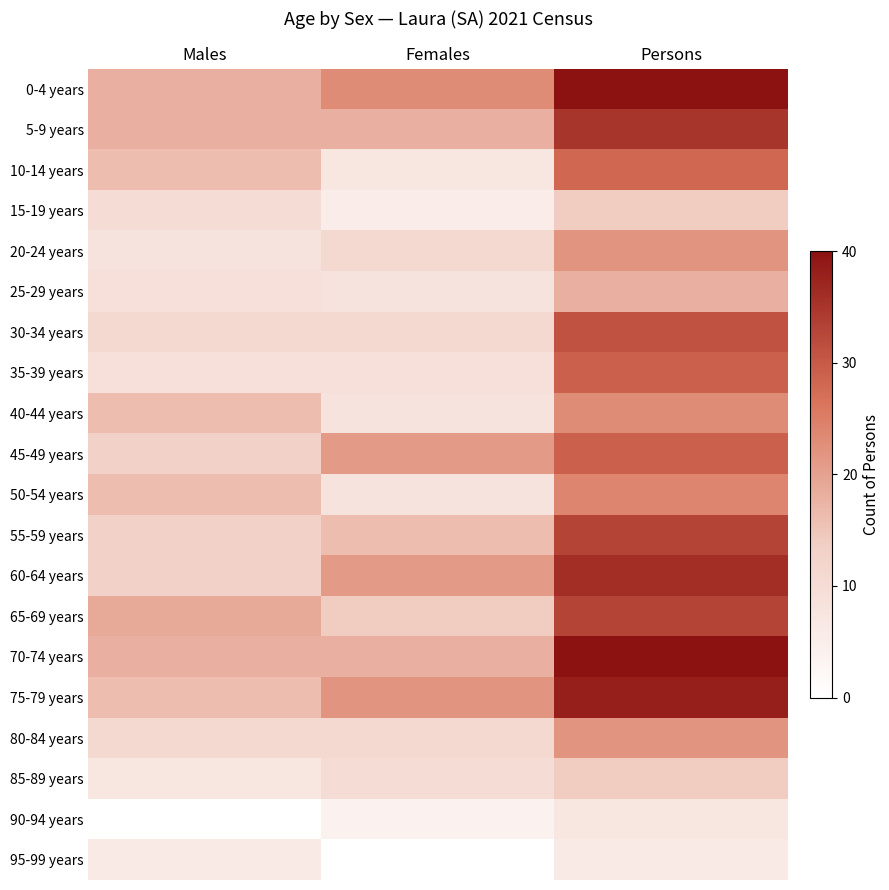

What is the spread (max minus min) of values at Males?

19